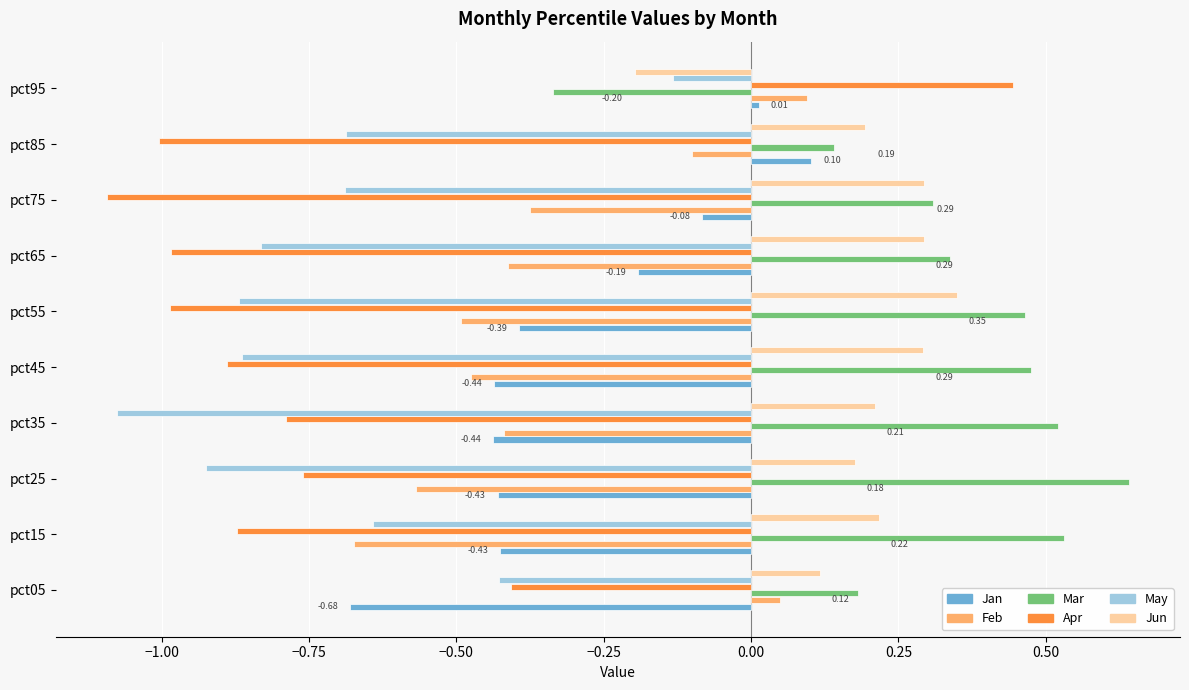

Which label corresponds to the smallest value in the chart?

pct75